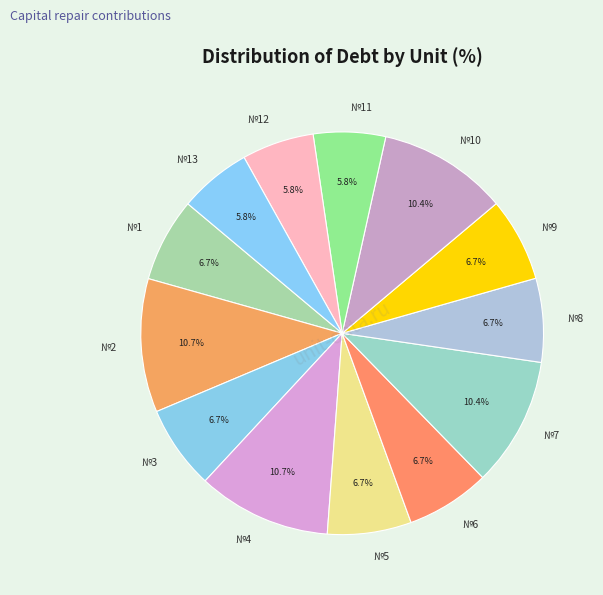

Does №1 account for over 50% of the chart?

No